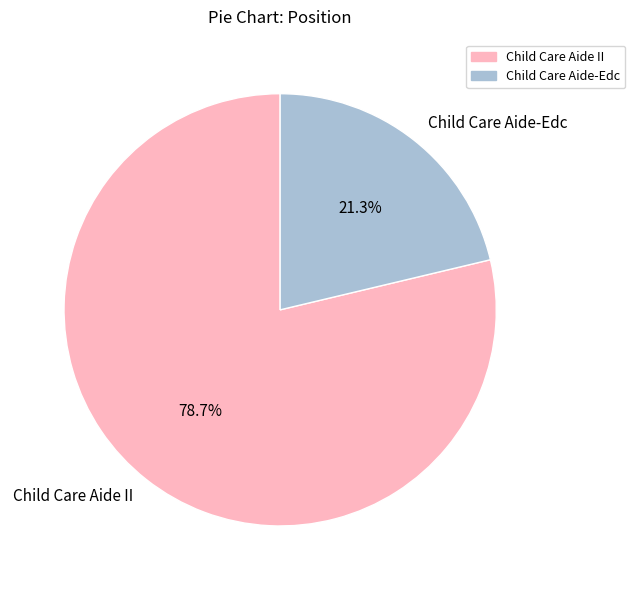

What percentage is NOT represented by Child Care Aide II?

21.3%